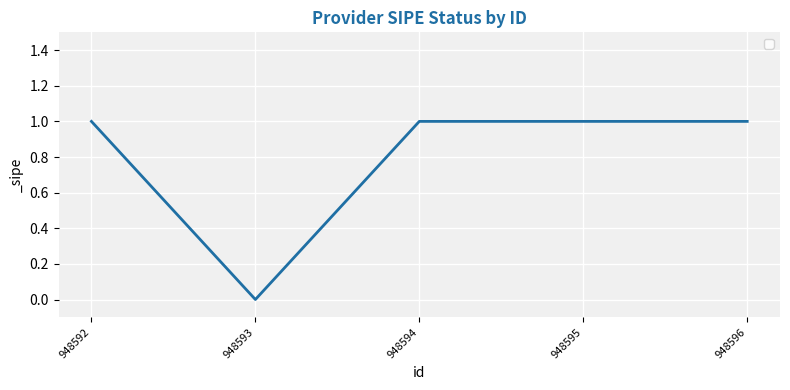

What is the sum of all values?

4